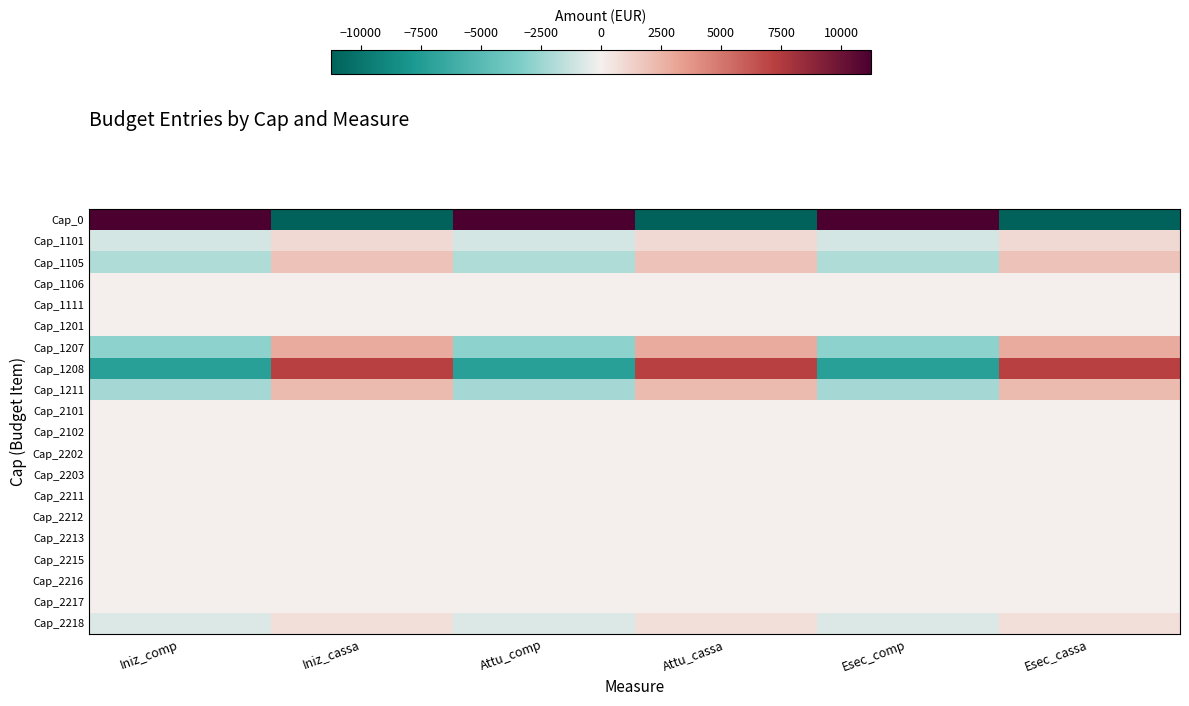

At Iniz_cassa, list the series in order from smallest to largest.

Cap_0, Cap_1106, Cap_1111, Cap_1201, Cap_2101, Cap_2102, Cap_2202, Cap_2203, Cap_2211, Cap_2212, Cap_2213, Cap_2215, Cap_2216, Cap_2217, Cap_2218, Cap_1101, Cap_1105, Cap_1211, Cap_1207, Cap_1208